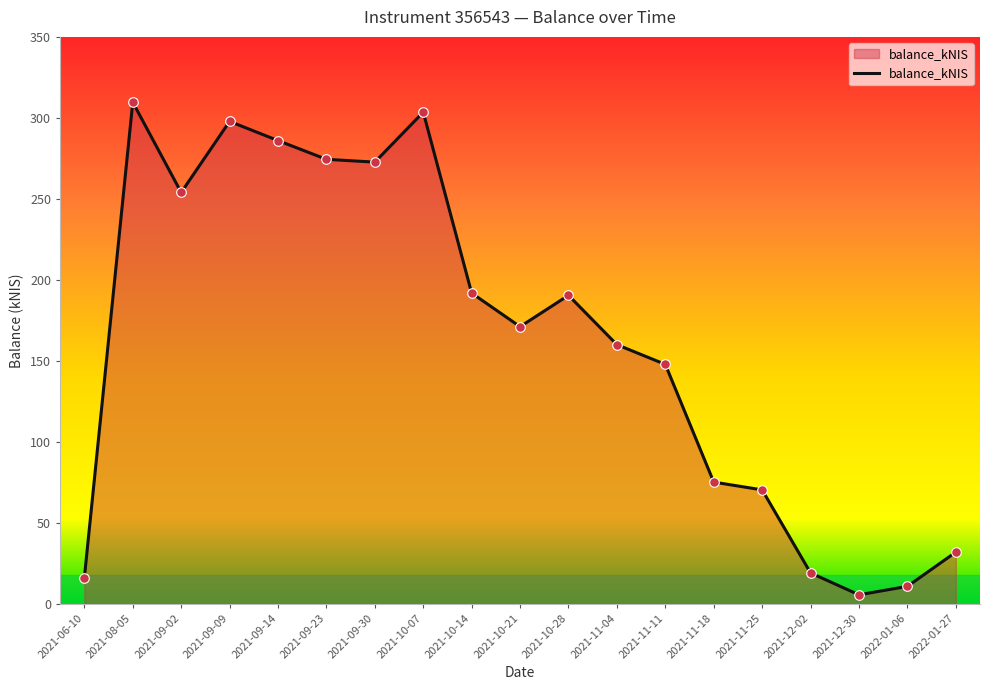

Between 2021-11-11 and 2021-10-07, which is larger?

2021-10-07